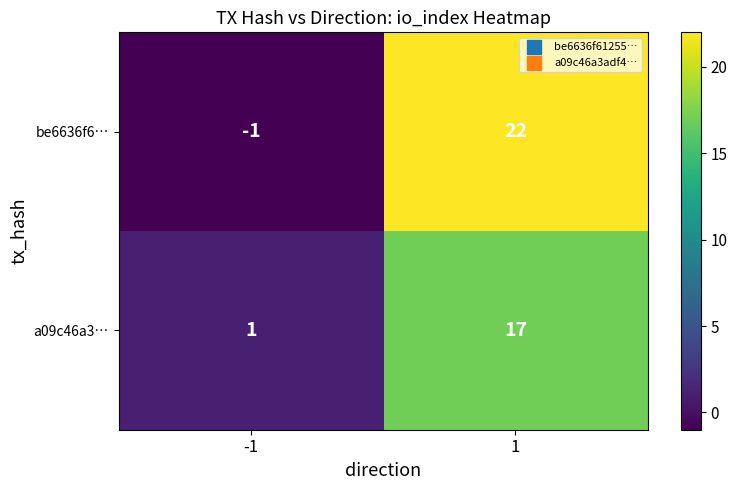

What is the highest value of the be6636f6… series?

22